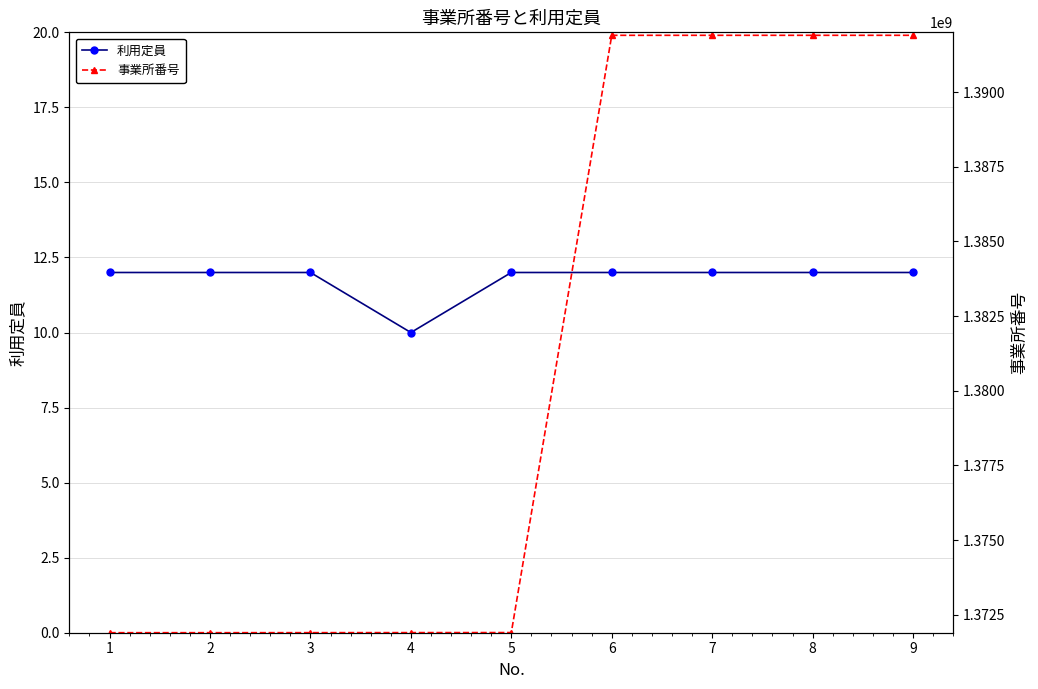

How many data points in 事業所番号 are less than 1371905066?

4